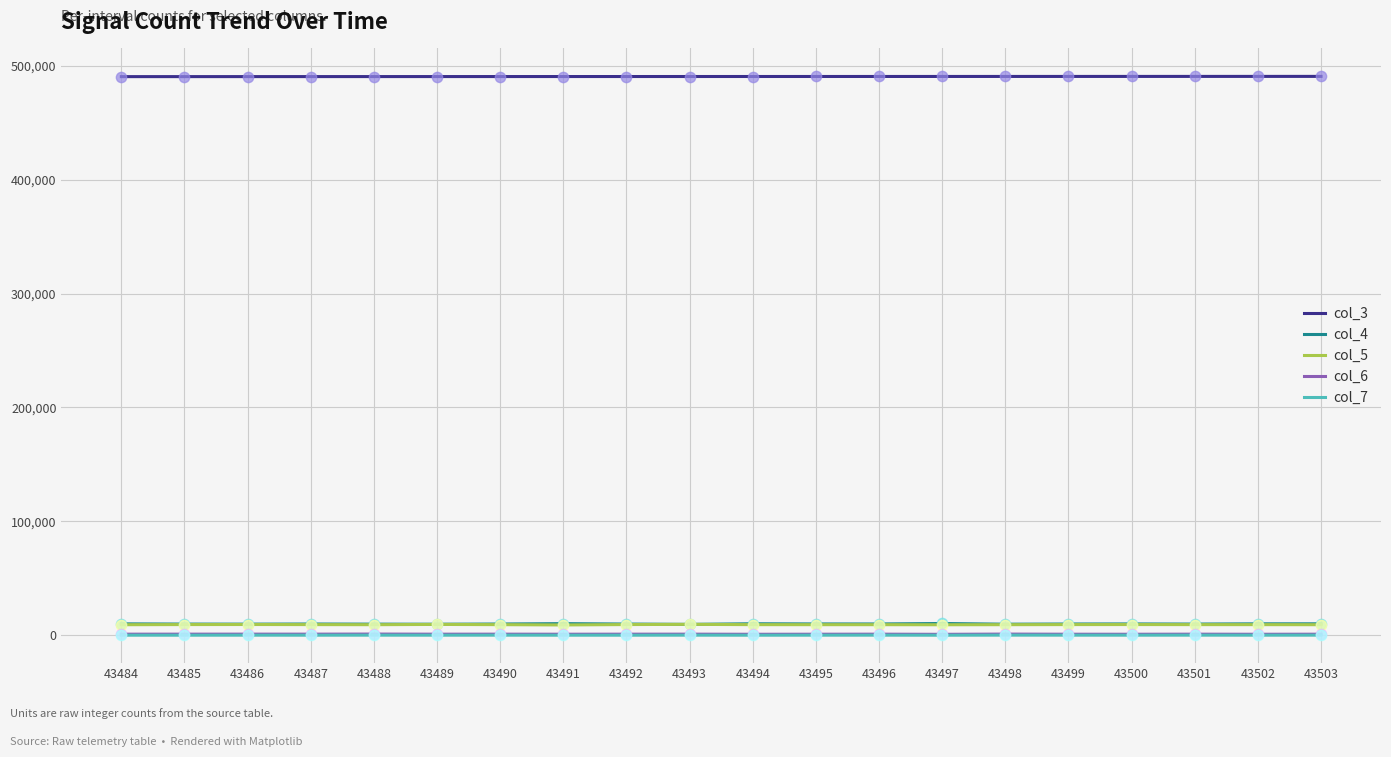

Which series has the largest total across all categories?

col_3